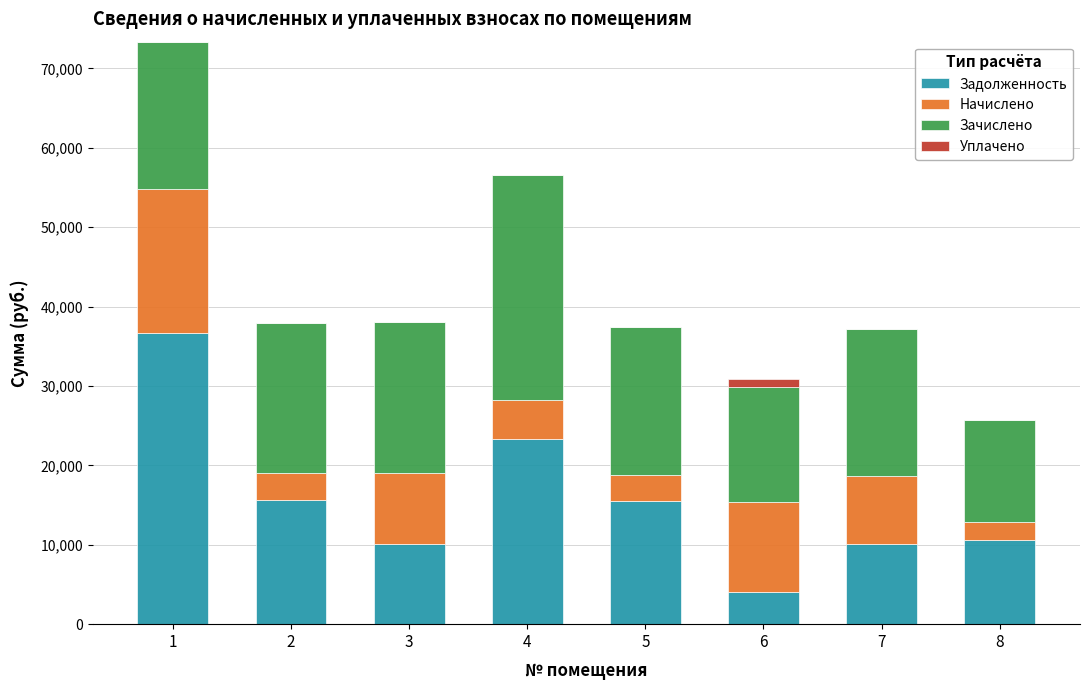

What are all the series names shown in the legend?

Задолженность, Начислено, Зачислено, Уплачено